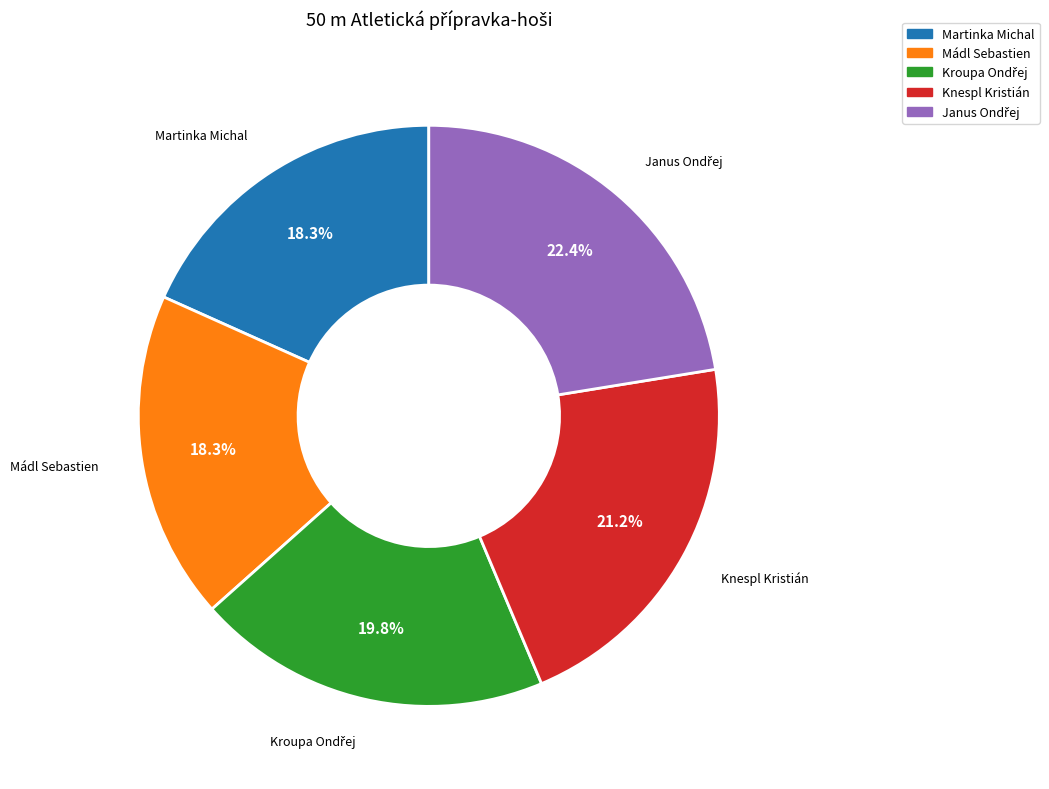

Does Mádl Sebastien represent more than half of the total?

No